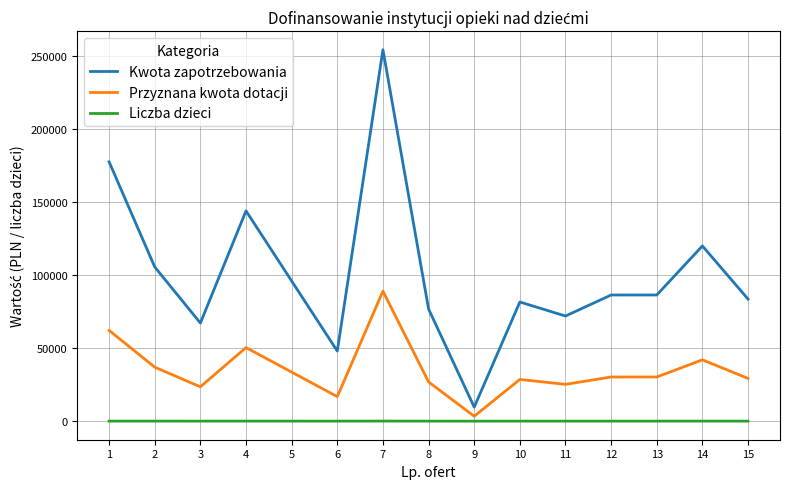

Which series changed the most between 4 and 8?

Kwota zapotrzebowania